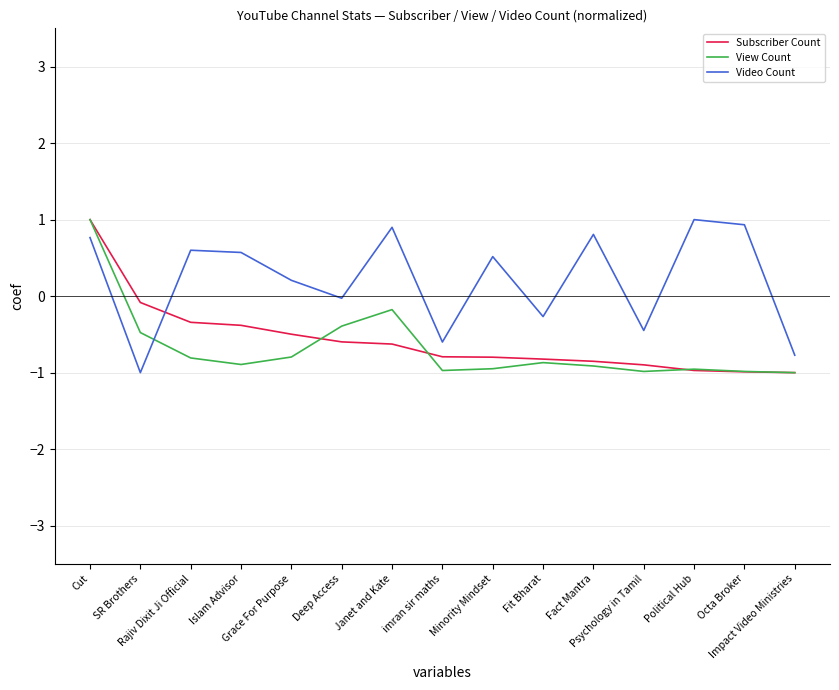

How many intersections are there between Video Count and View Count?

1